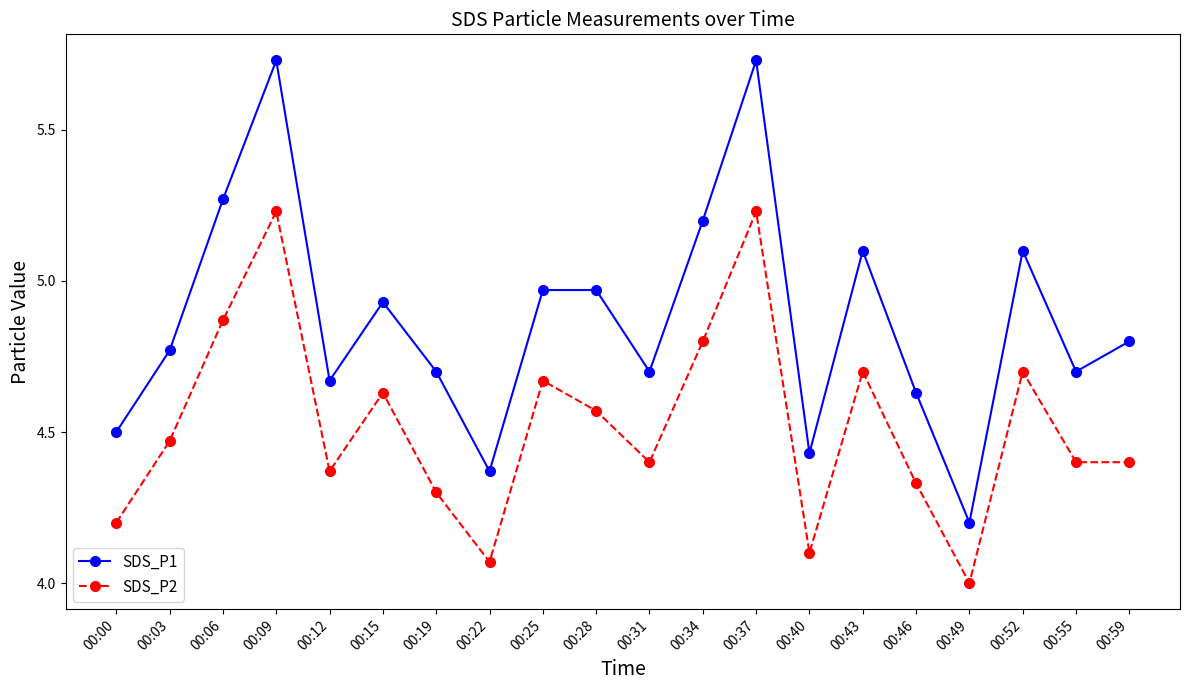

Between 00:09 and 00:55, which series saw the biggest shift?

SDS_P1